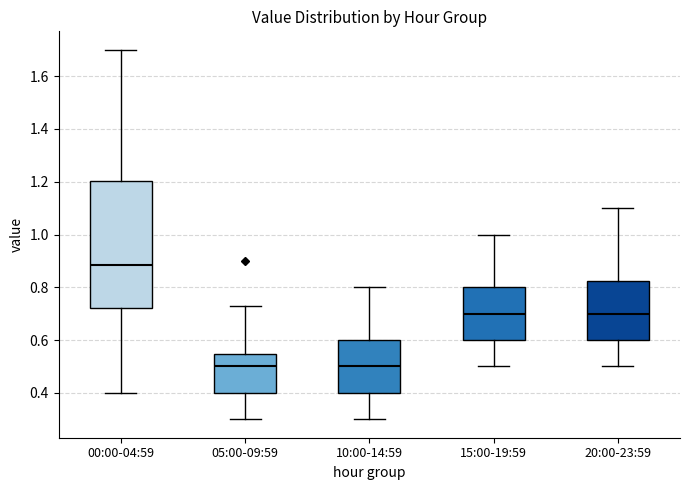

Reading left to right, transcribe this box plot: for each box, give where its median line is, the range the box spans, and where its two whiskers end, as read against the y-axis. The values are not printed on the chart, so give them approximately, as read against the axis.

00:00-04:59: median 0.88, box 0.72 to 1.20, whiskers 0.40 to 1.70
05:00-09:59: median 0.50, box 0.40 to 0.54, whiskers 0.30 to 0.74
10:00-14:59: median 0.50, box 0.40 to 0.60, whiskers 0.30 to 0.80
15:00-19:59: median 0.70, box 0.60 to 0.80, whiskers 0.50 to 1.00
20:00-23:59: median 0.70, box 0.60 to 0.82, whiskers 0.50 to 1.10